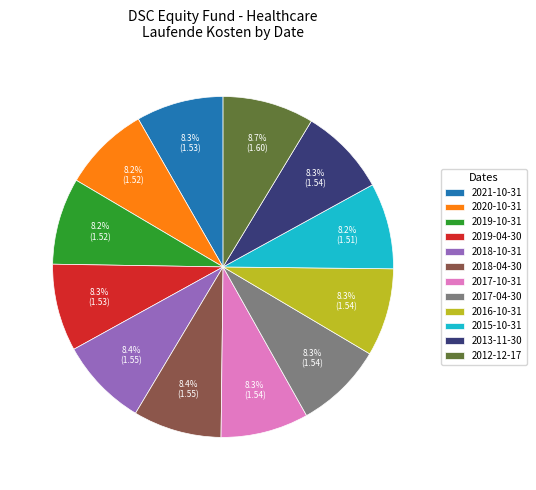

Is 2013-11-30 the majority of the pie?

No